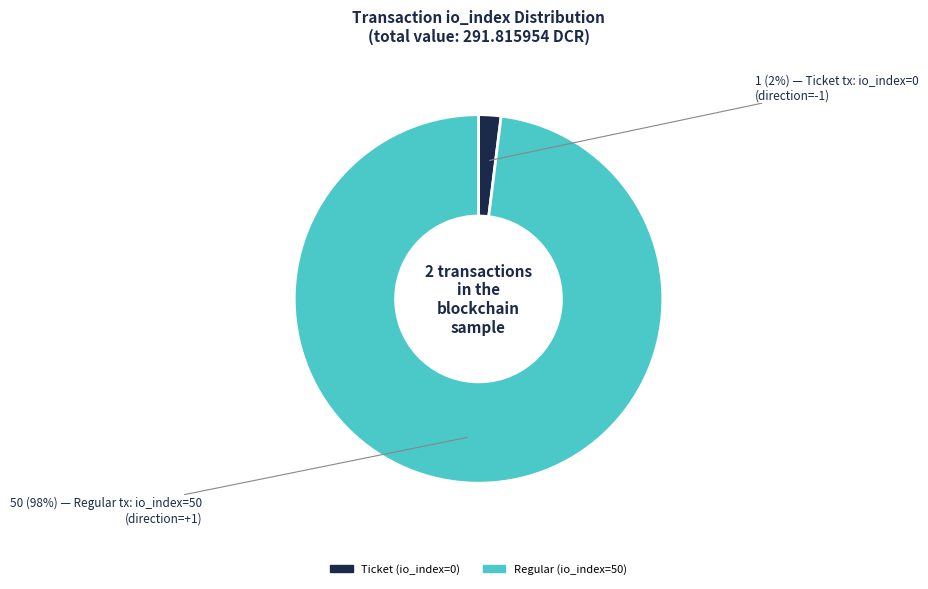

Which slice represents more than half of the pie?

Regular (io_index=50)